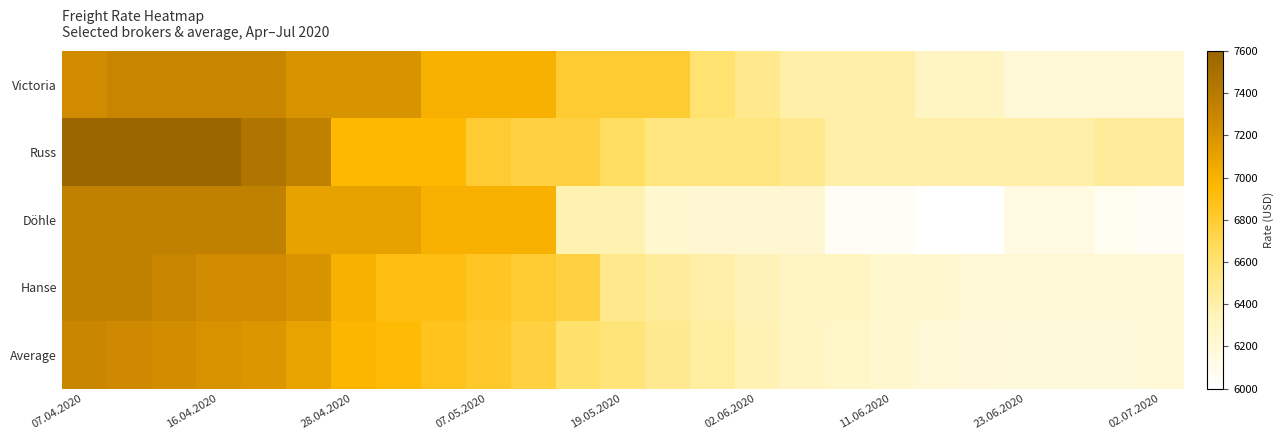

Reading left to right, transcribe all the data shown in this chart.

Victoria: 7250	7300	7300	7300	7300	7200	7200	7200	7000	7000	7000	6800	6800	6800	6600	6500	6400	6400	6400	6300	6300	6200	6200	6200	6200
Russ: 7600	7600	7600	7600	7450	7350	6950	6950	6950	6800	6750	6750	6650	6550	6550	6550	6500	6400	6400	6400	6400	6400	6400	6450	6450
Döhle: 7350	7350	7350	7350	7350	7100	7100	7100	7000	7000	7000	6375	6375	6250	6225	6225	6225	6050	6050	6000	6000	6150	6150	6075	6050
Hanse: 7350	7350	7300	7250	7250	7200	7000	6900	6900	6850	6800	6750	6500	6450	6400	6350	6300	6300	6250	6250	6200	6200	6200	6200	6200
Average: 7297	7268	7244	7212	7184	7094	6973	6939	6868	6822	6762	6620	6572	6489	6437	6367	6306	6282	6255	6212	6197	6175	6177	6181	6203